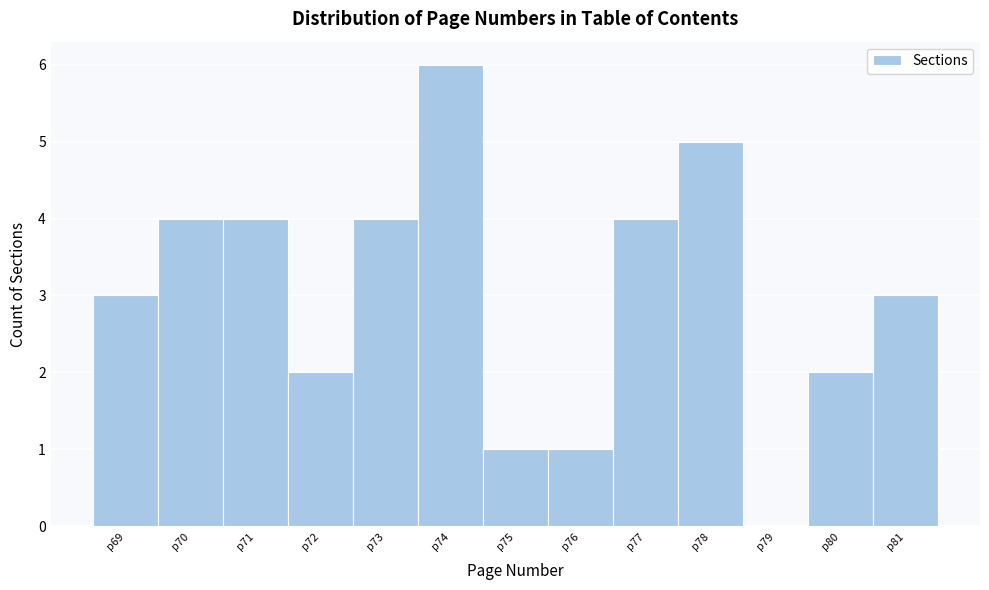

Reading left to right, list every bar in this chart as the range it spans on the x-axis followed by its height. The values are not printed on the chart, so give them approximately, as read against the axis.

68.5 to 69.5: 3
69.5 to 70.5: 4
70.5 to 71.5: 4
71.5 to 72.5: 2
72.5 to 73.5: 4
73.5 to 74.5: 6
74.5 to 75.5: 1
75.5 to 76.5: 1
76.5 to 77.5: 4
77.5 to 78.5: 5
78.5 to 79.5: 0
79.5 to 80.5: 2
80.5 to 81.5: 3